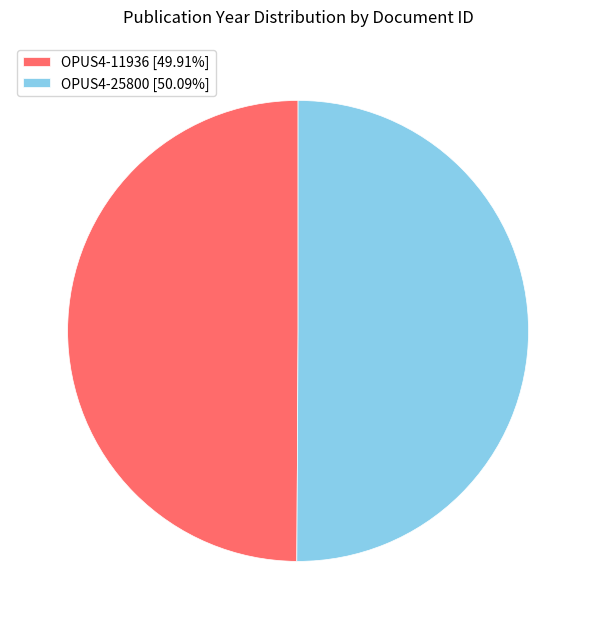

Is the sum of OPUS4-25800 [50.09%] and OPUS4-11936 [49.91%] greater than half?

Yes